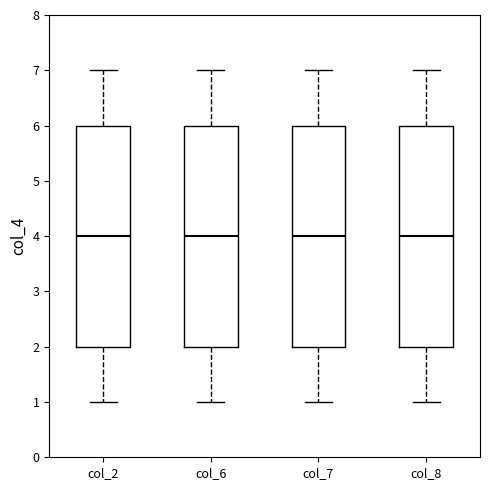

Reading left to right, read every box against the y-axis: the position of its median line, the range the box covers, and the ends of its whiskers. The values are not printed on the chart, so give them approximately, as read against the axis.

col_2: median 4, box 2 to 6, whiskers 1 to 7
col_6: median 4, box 2 to 6, whiskers 1 to 7
col_7: median 4, box 2 to 6, whiskers 1 to 7
col_8: median 4, box 2 to 6, whiskers 1 to 7